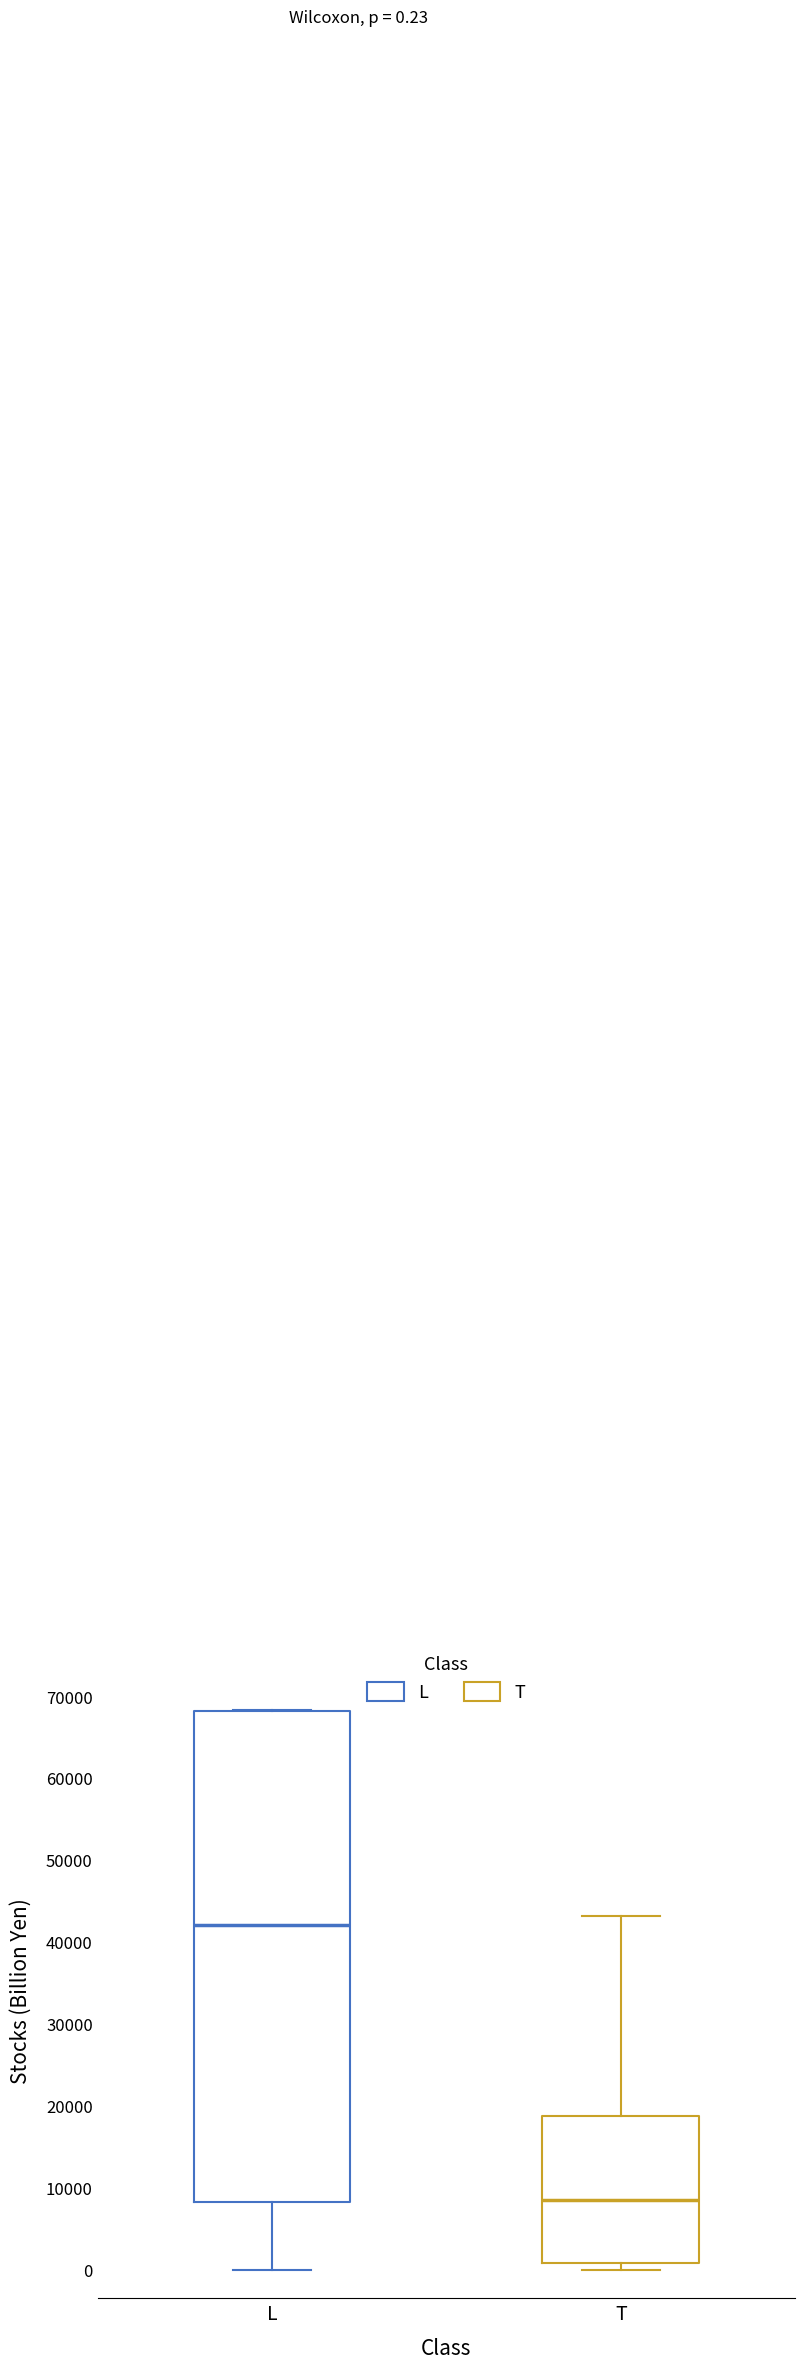

Which box is the tallest, from its lower edge to its upper edge?

L